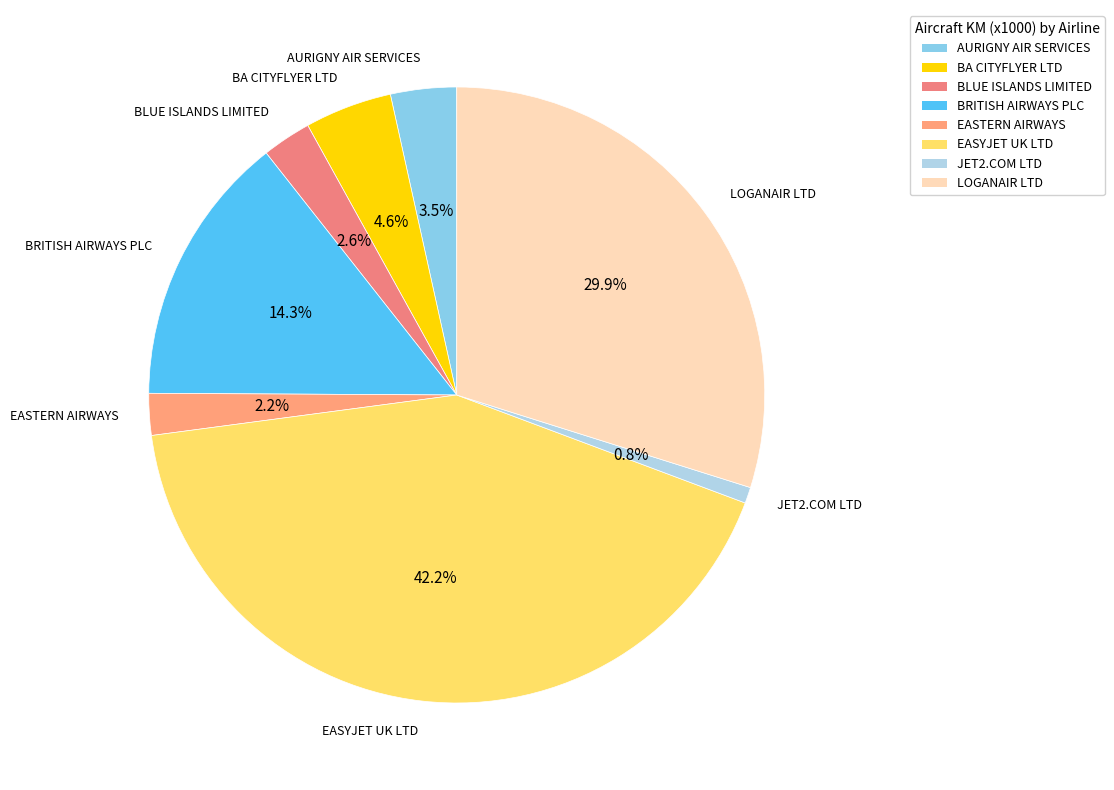

Does JET2.COM LTD account for over 50% of the chart?

No